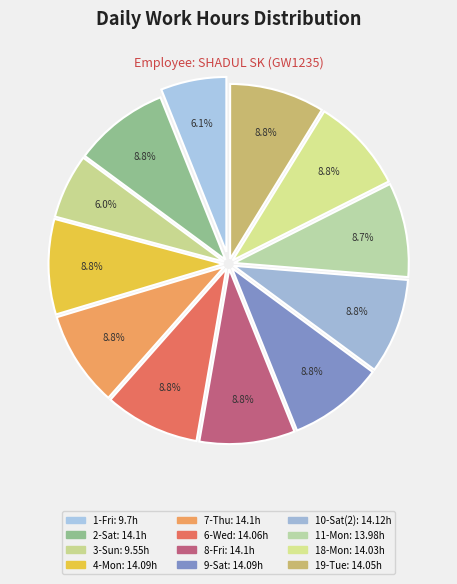

Is it true that 3-Sun is 6% of the pie?

True